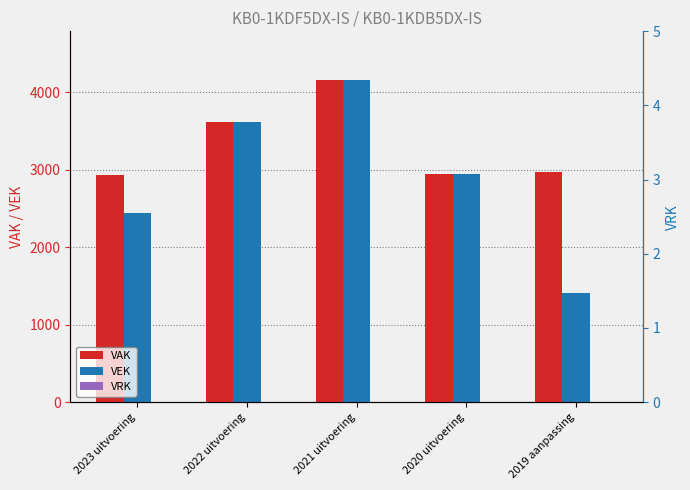

Is it true that VRK equals 0 at 2022 uitvoering?

True